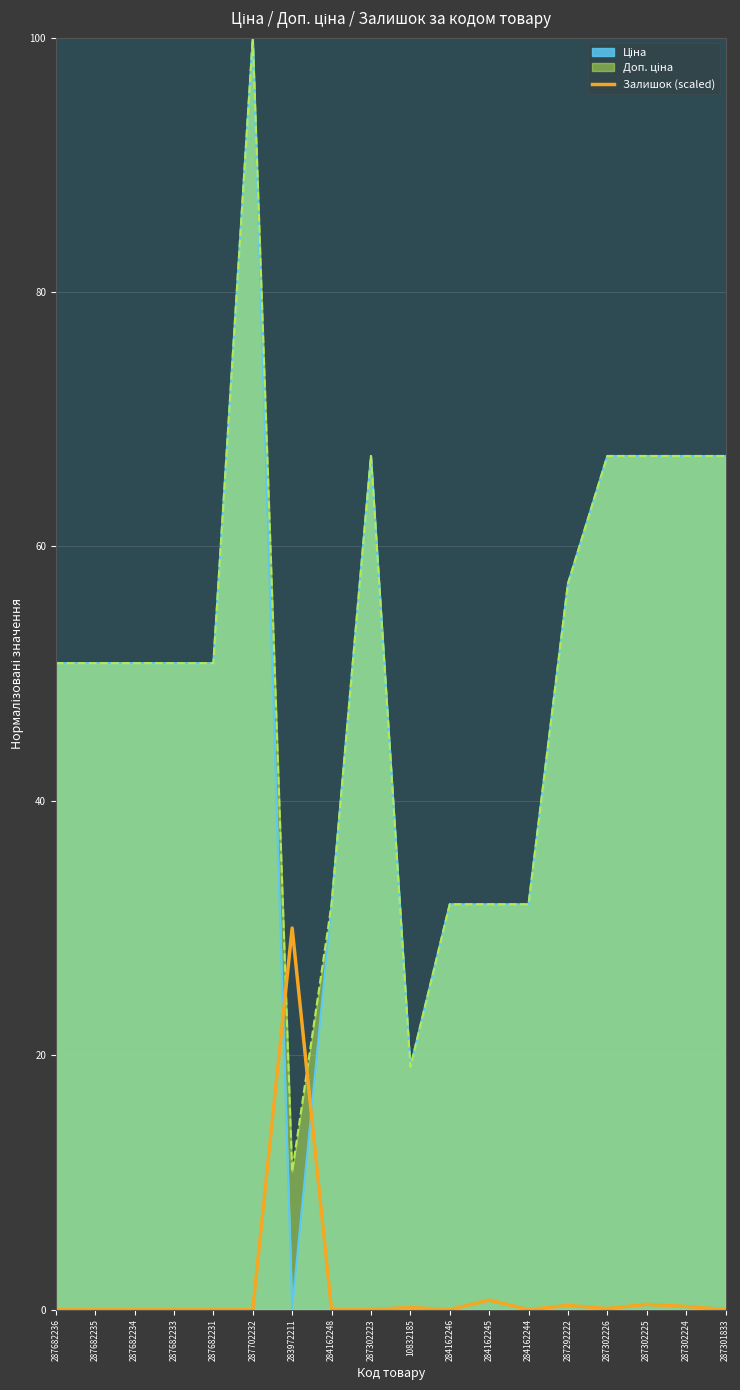

Does the chart have visible grid lines?

Yes